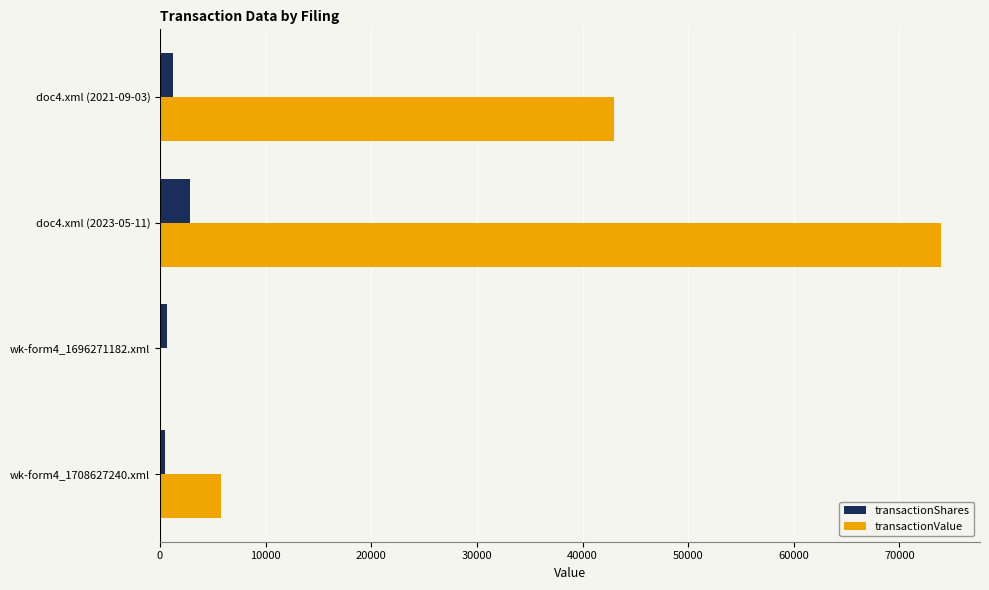

Where is transactionValue nearest to the value 36962?

doc4.xml (2021-09-03)